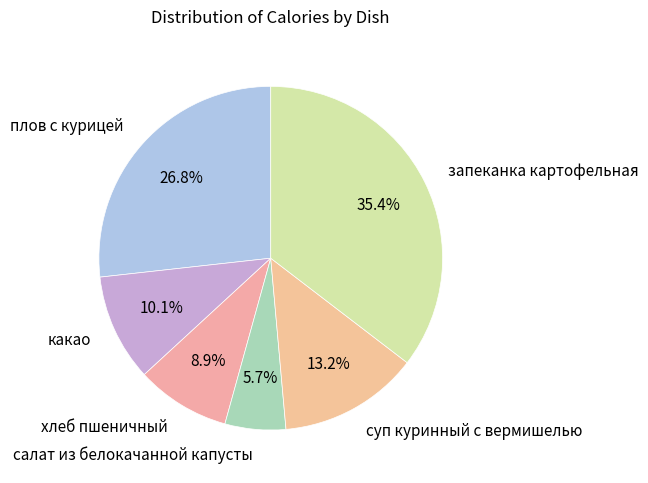

To the nearest percent, what is the difference between the запеканка картофельная and плов с курицей slice percentages?

9%